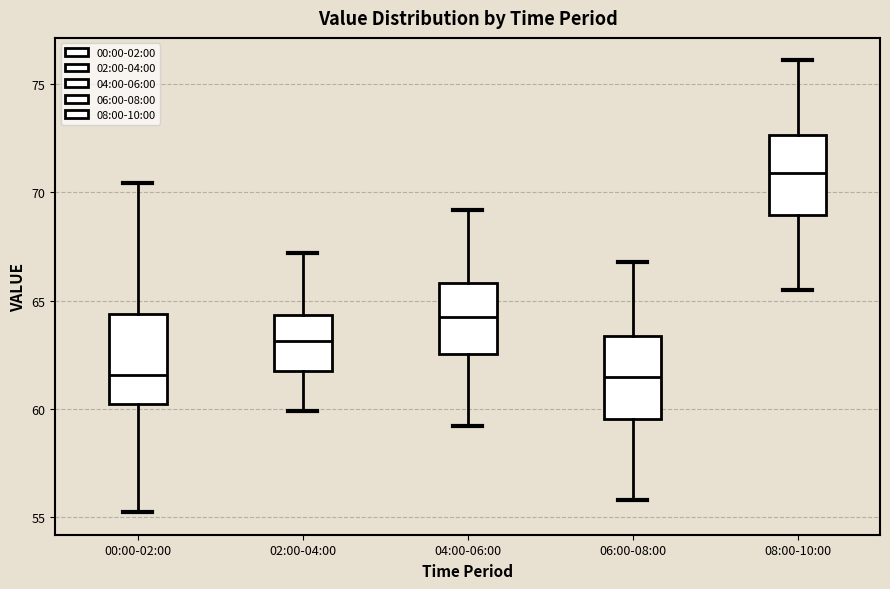

Reading left to right, transcribe this box plot: for each box, give where its median line is, the range the box spans, and where its two whiskers end, as read against the y-axis. The values are not printed on the chart, so give them approximately, as read against the axis.

00:00-02:00: median 61.5, box 60.0 to 64.5, whiskers 55.0 to 70.5
02:00-04:00: median 63.0, box 61.5 to 64.5, whiskers 60.0 to 67.0
04:00-06:00: median 64.5, box 62.5 to 66.0, whiskers 59.0 to 69.0
06:00-08:00: median 61.5, box 59.5 to 63.5, whiskers 56.0 to 67.0
08:00-10:00: median 71.0, box 69.0 to 72.5, whiskers 65.5 to 76.0